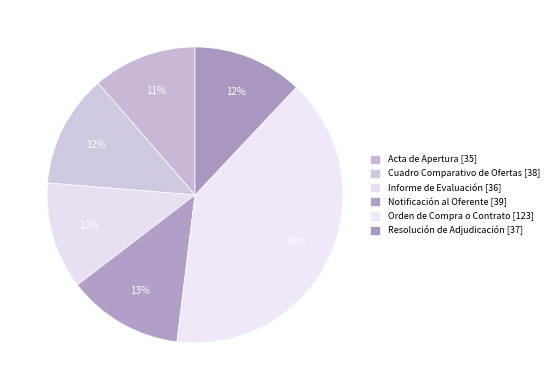

What percentage is the Orden de Compra o Contrato slice, to the nearest percent?

40%